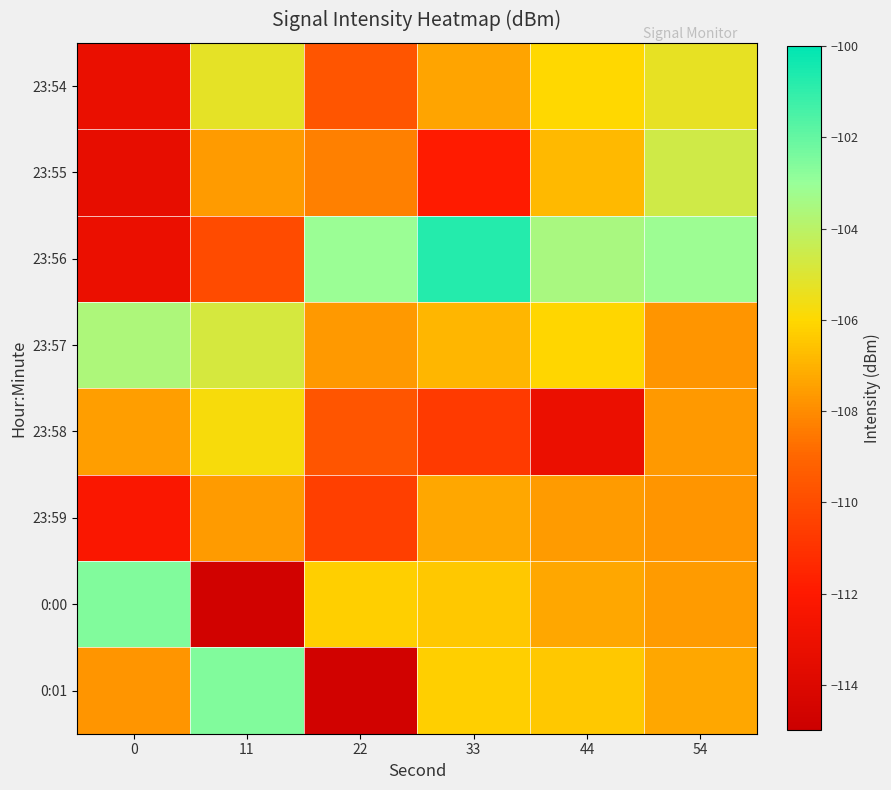

At how many categories does at least one series exceed -109?

6